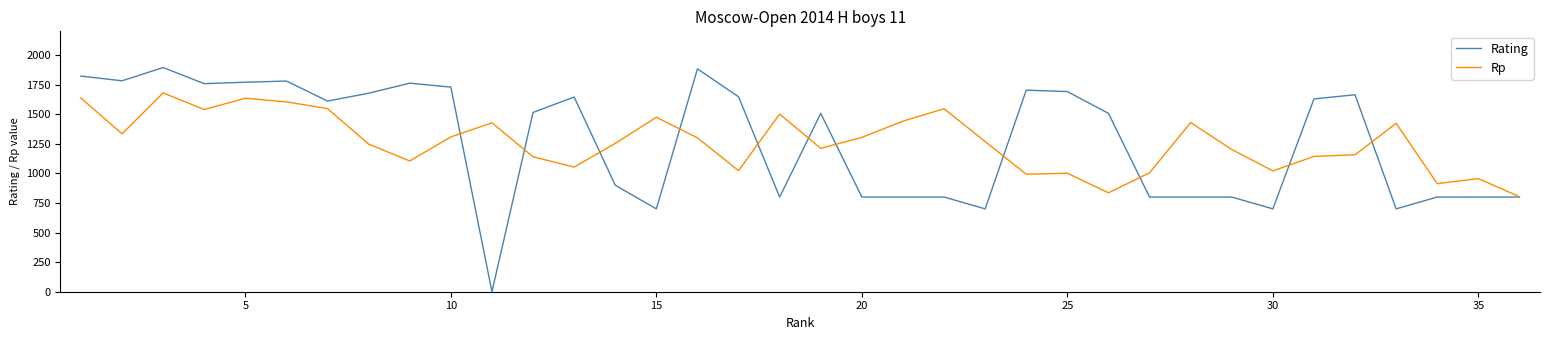

True or false: Rp has more than 2 points higher than both neighbors.

True